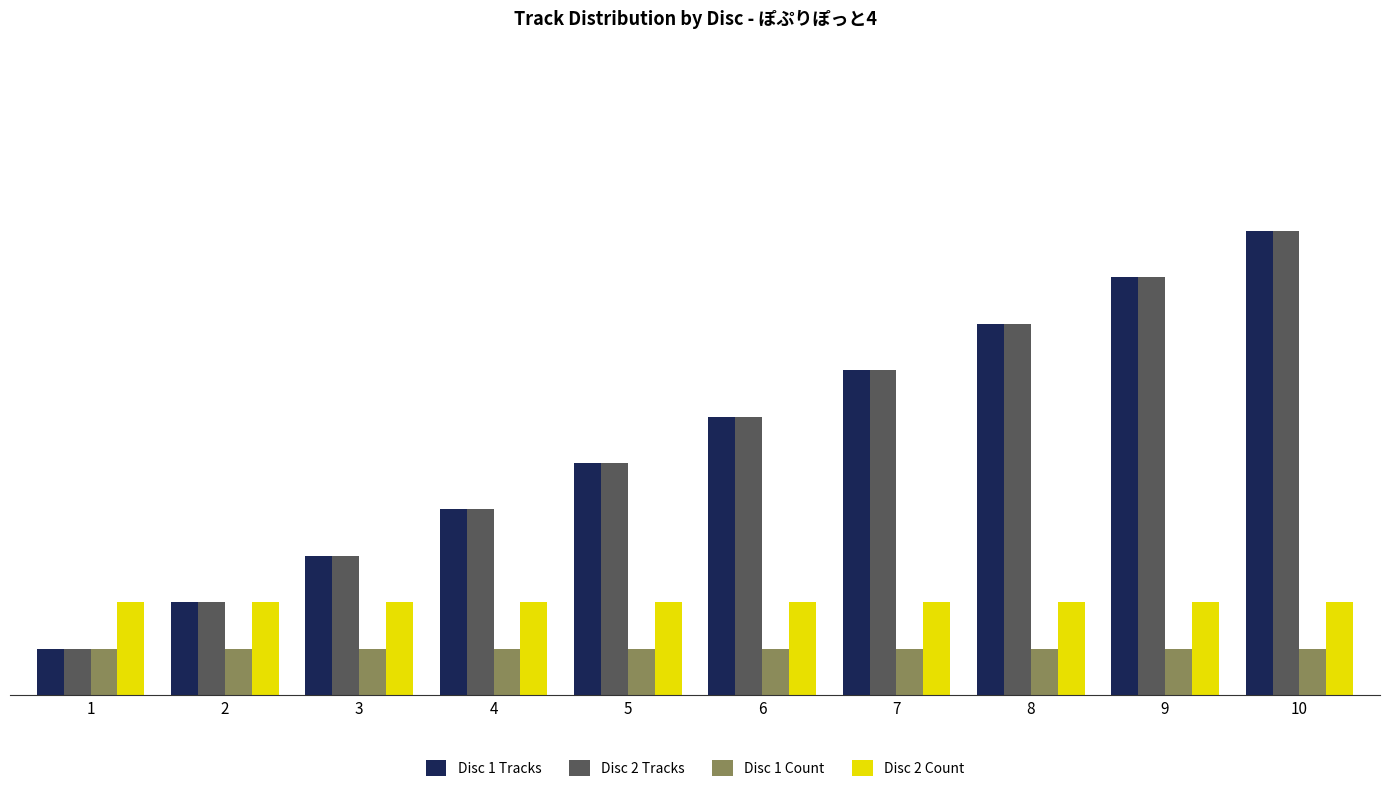

What is the sum of the Disc 2 Count values at 6 and 7?

4